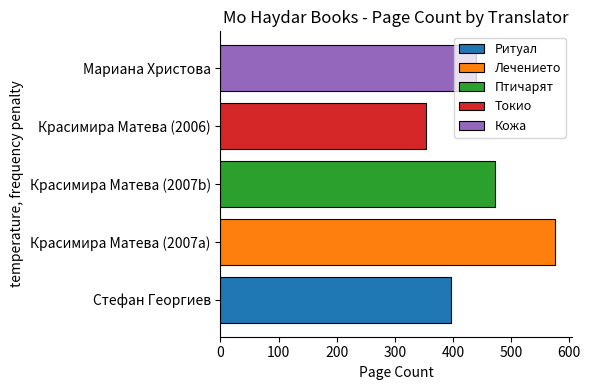

Which series has the largest range (max minus min)?

Ритуал